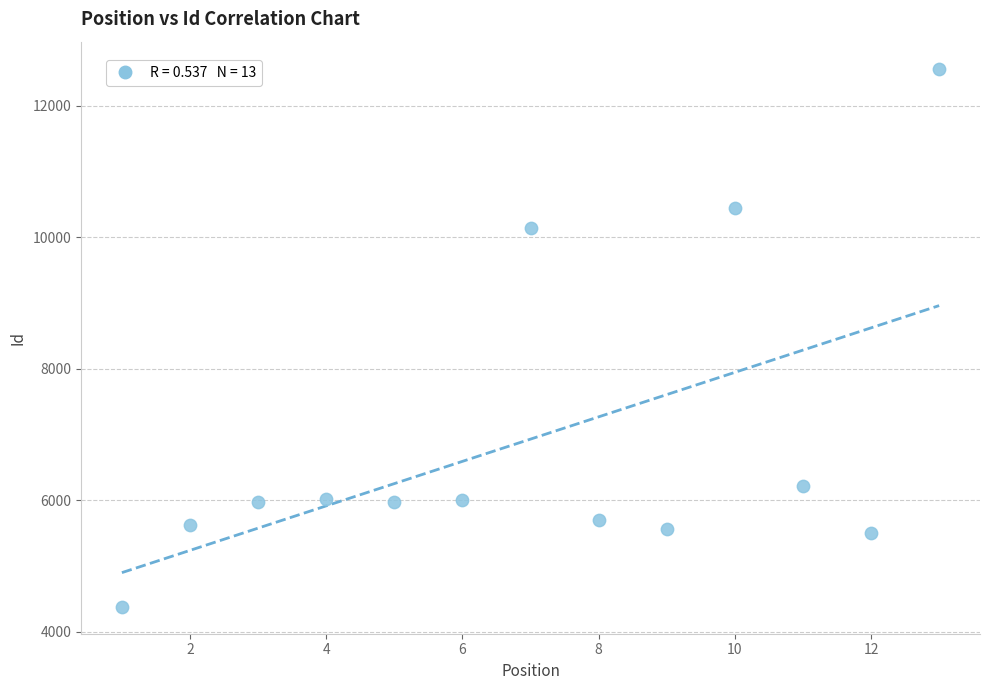

What is the range of X values (max minus min)?

12